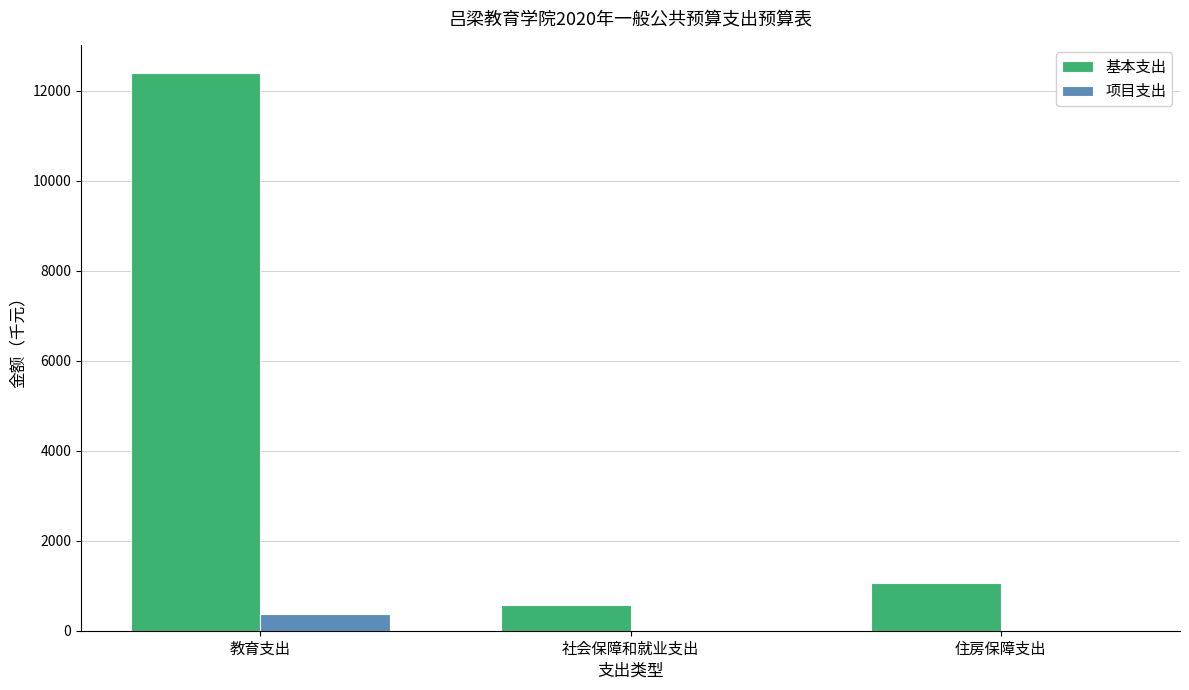

What is the sum of all 项目支出 values?

363.0